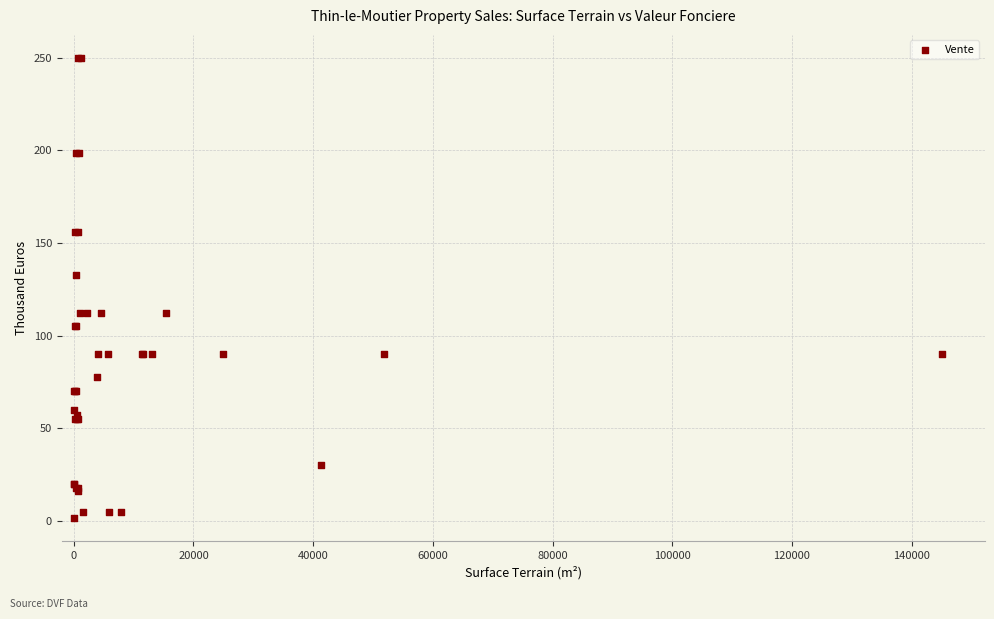

What Y value in the scatter plot is closest to 125?

133.0